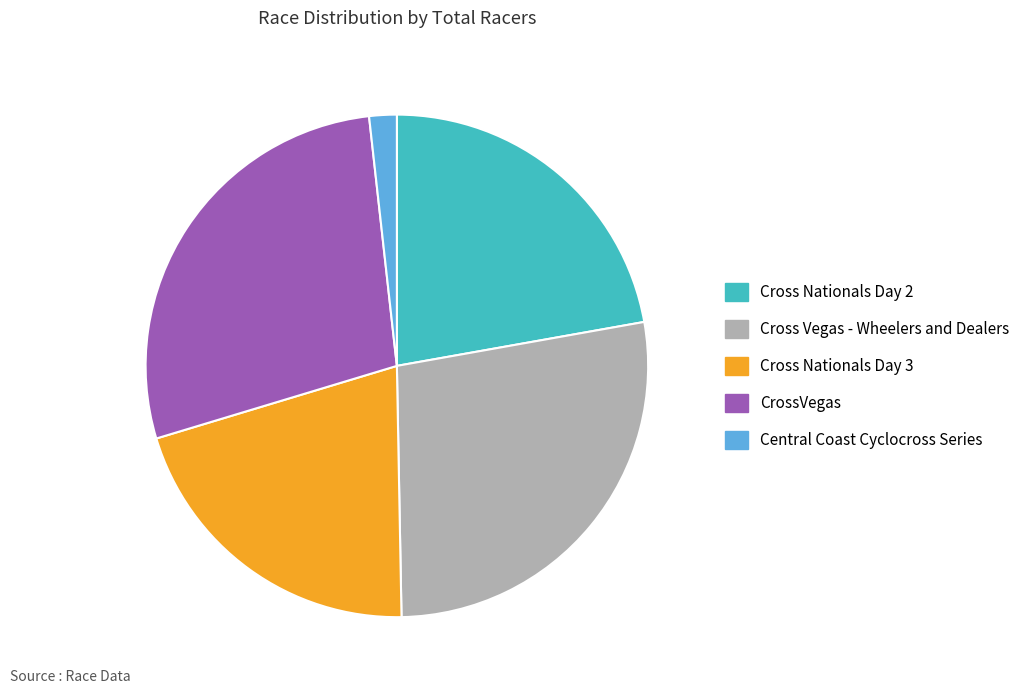

How many segments does this pie chart have?

5